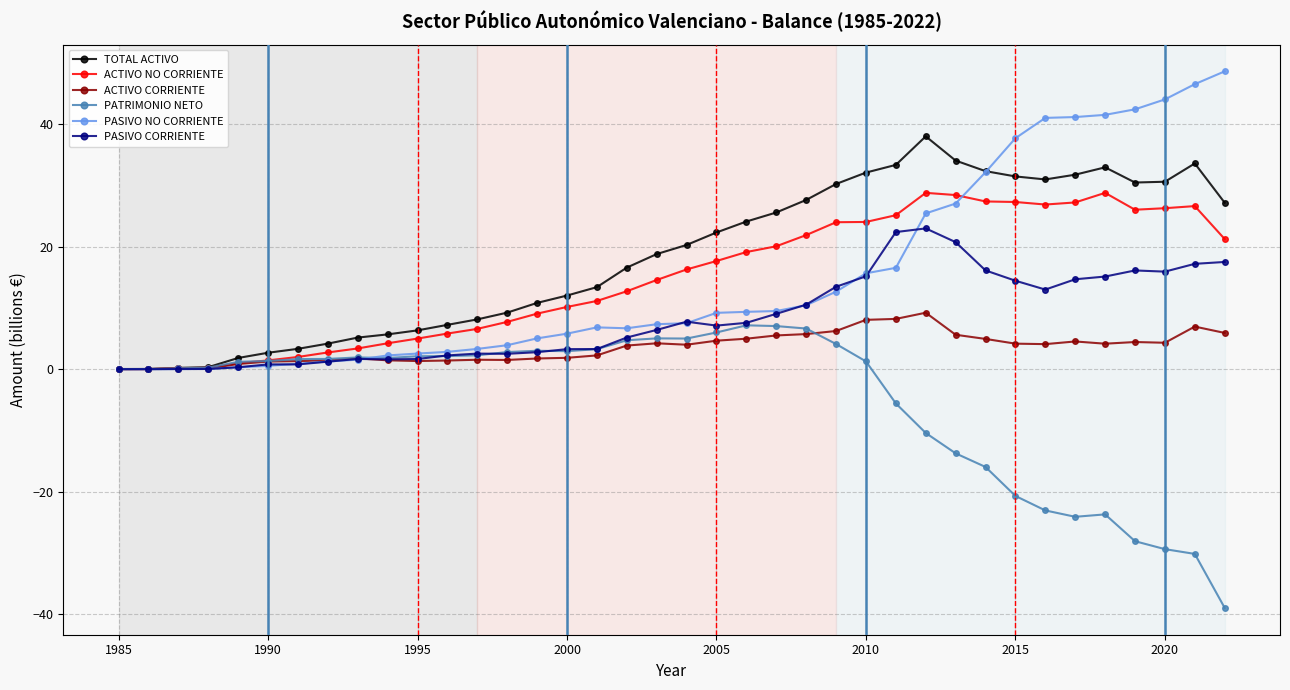

What is the maximum value shown in the chart?

48.7